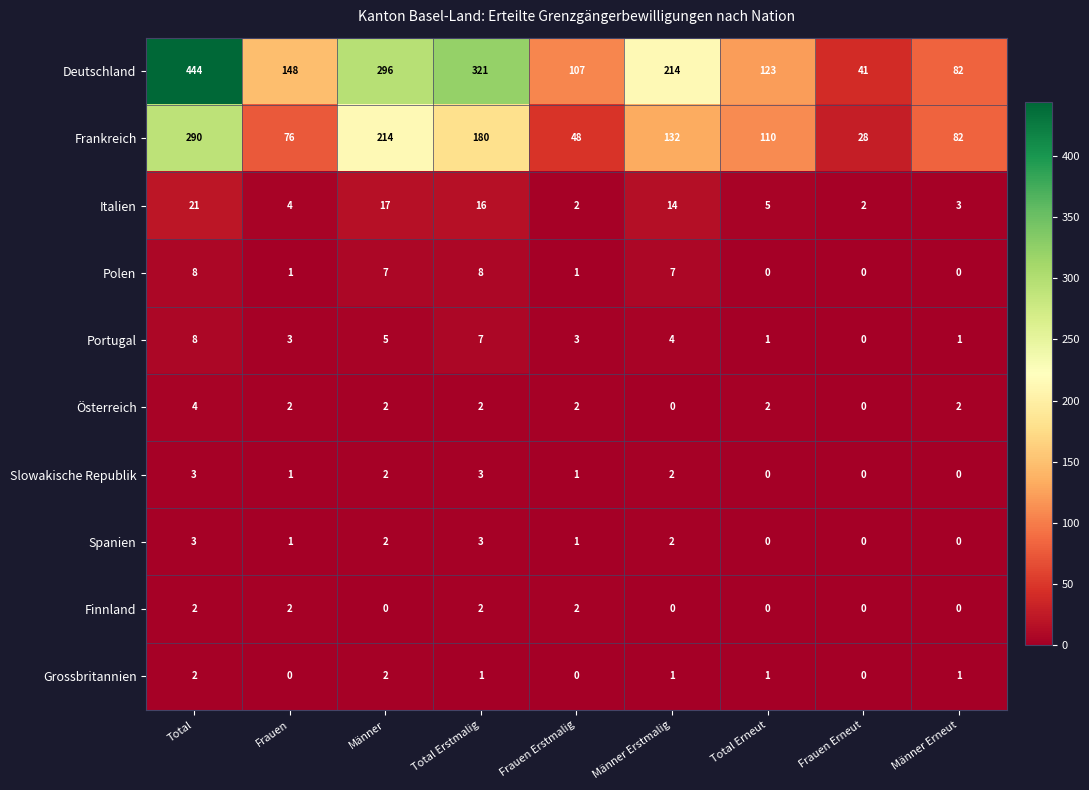

True or false: Grossbritannien has a value of 0 at Frauen Erneut.

True